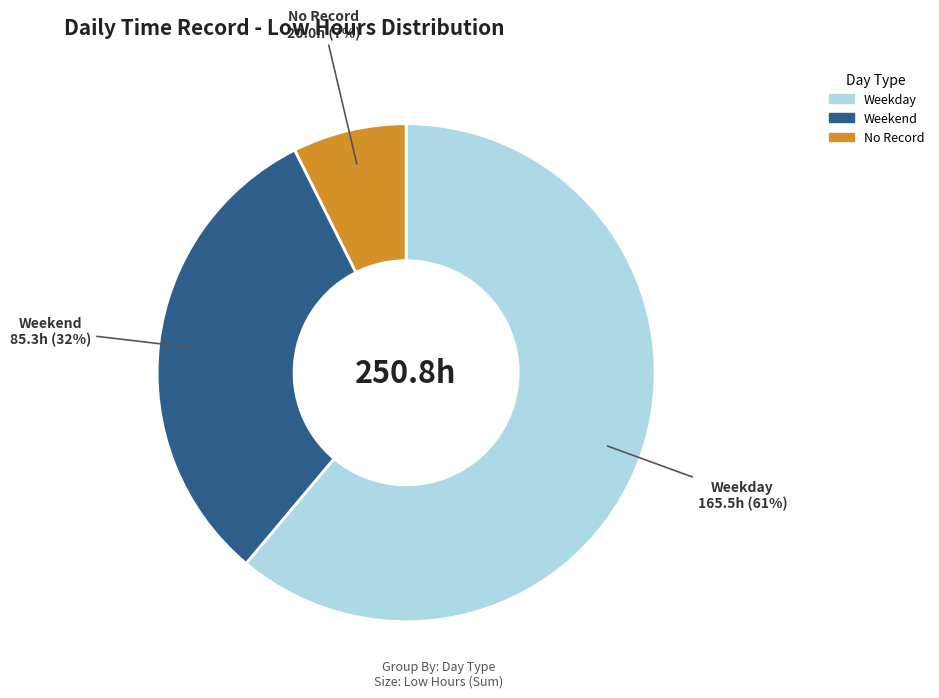

To the nearest percent, what is the difference between the largest and smallest slice percentages?

54%